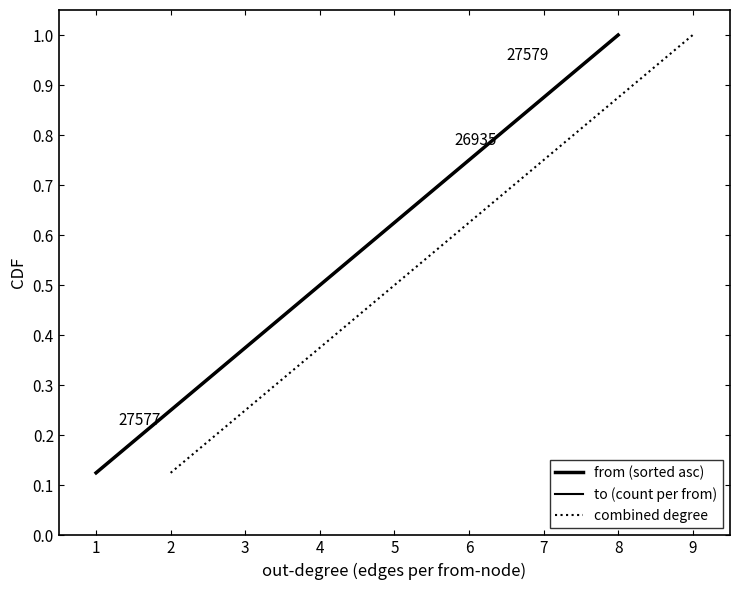

At which label does combined degree reach its peak?

9